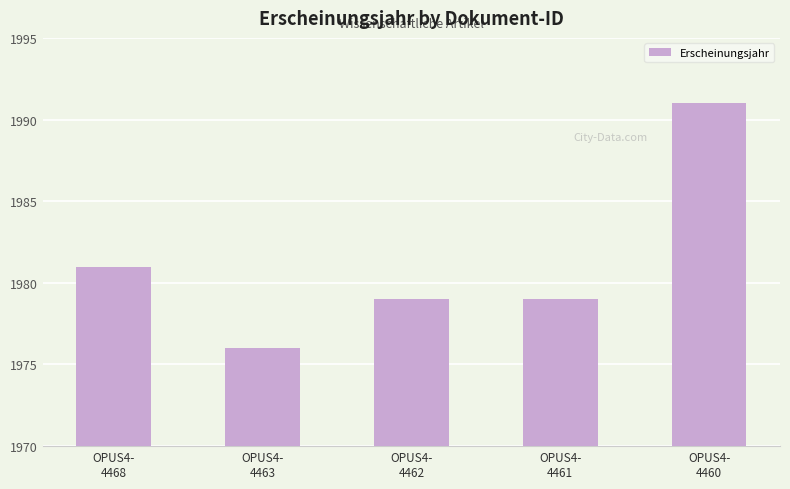

What is the change in value from OPUS4-
4463 to OPUS4-
4460?

+15